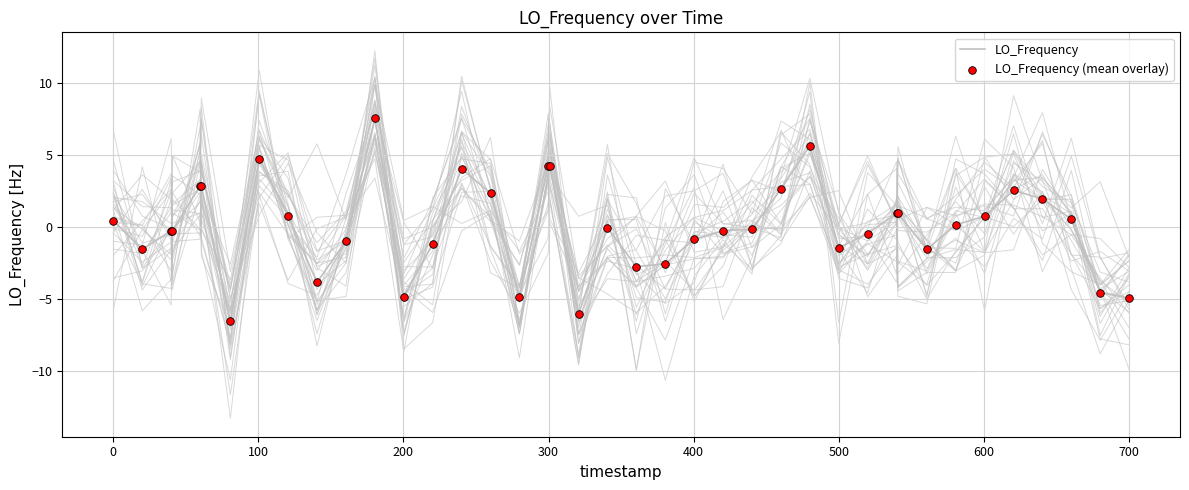

What are all the series names shown in the legend?

LO_Frequency, LO_Frequency (mean overlay)